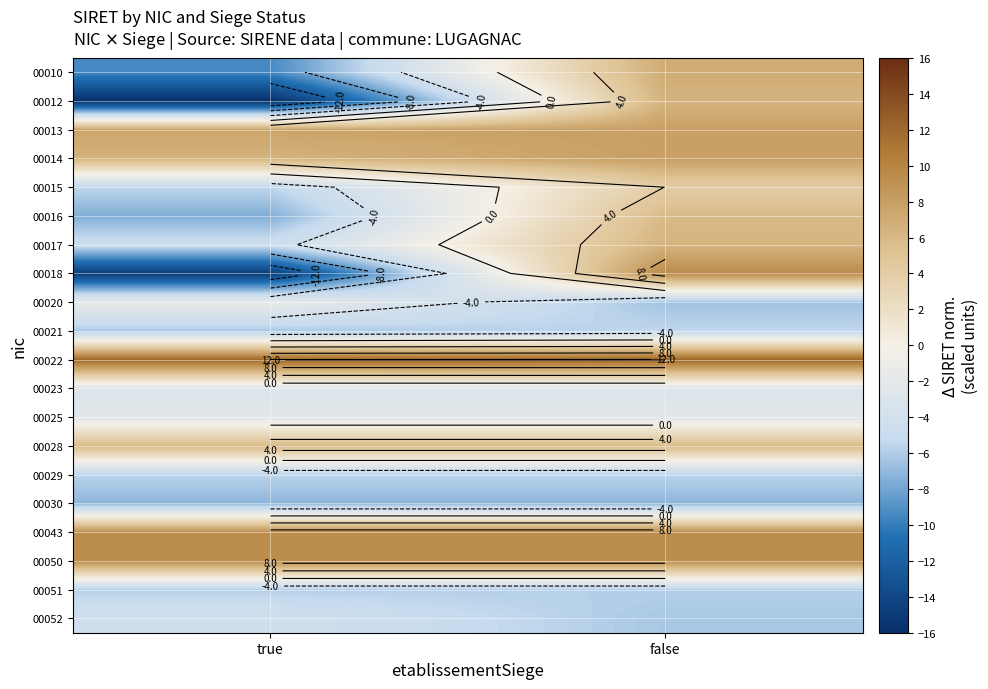

What is the spread (max minus min) of values at true?

28.1